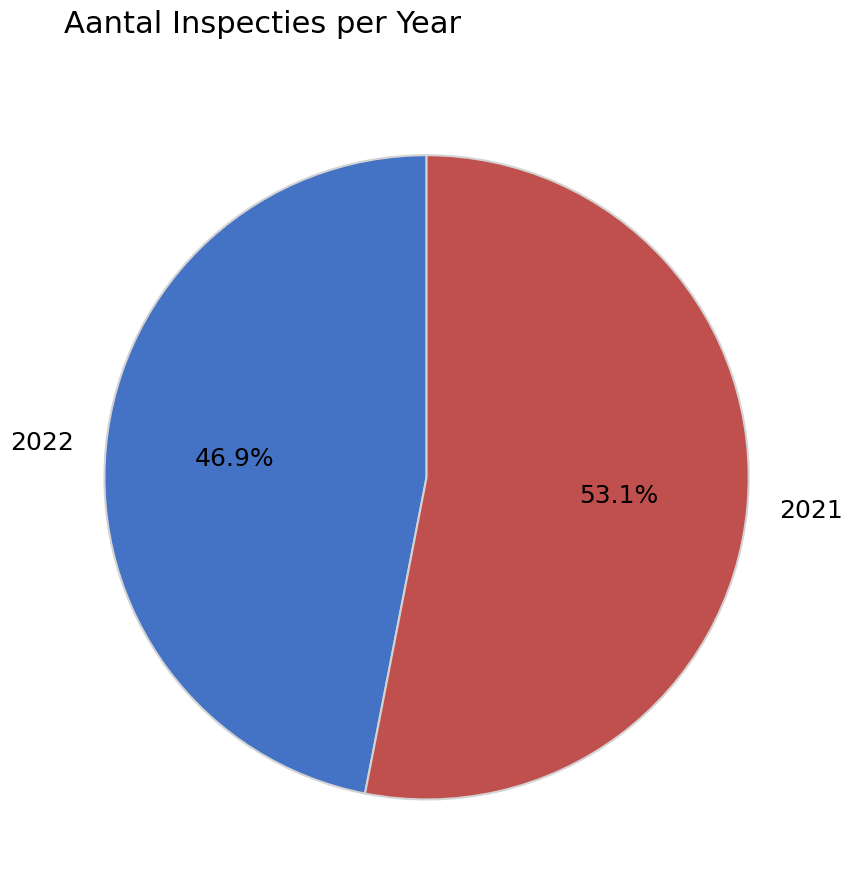

What is the majority slice?

2021